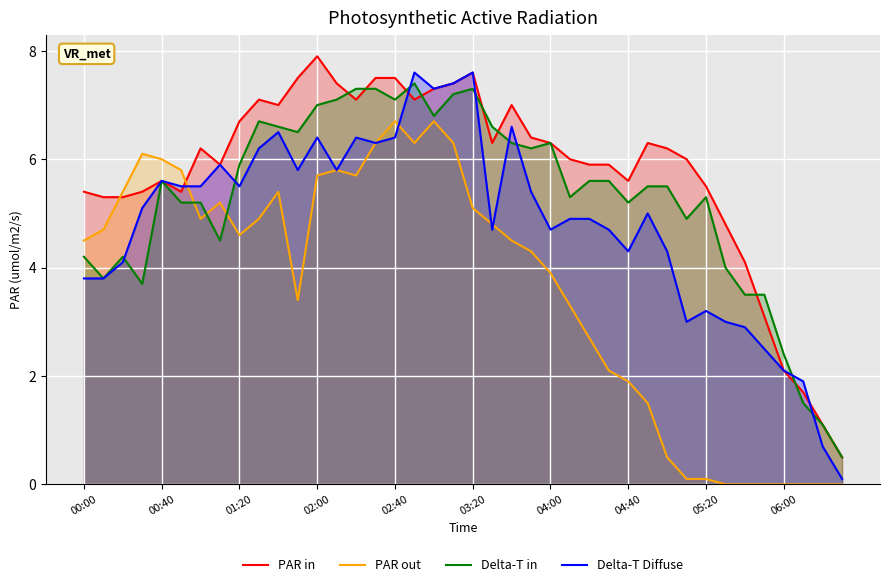

Which series has the largest total across all categories?

PAR in